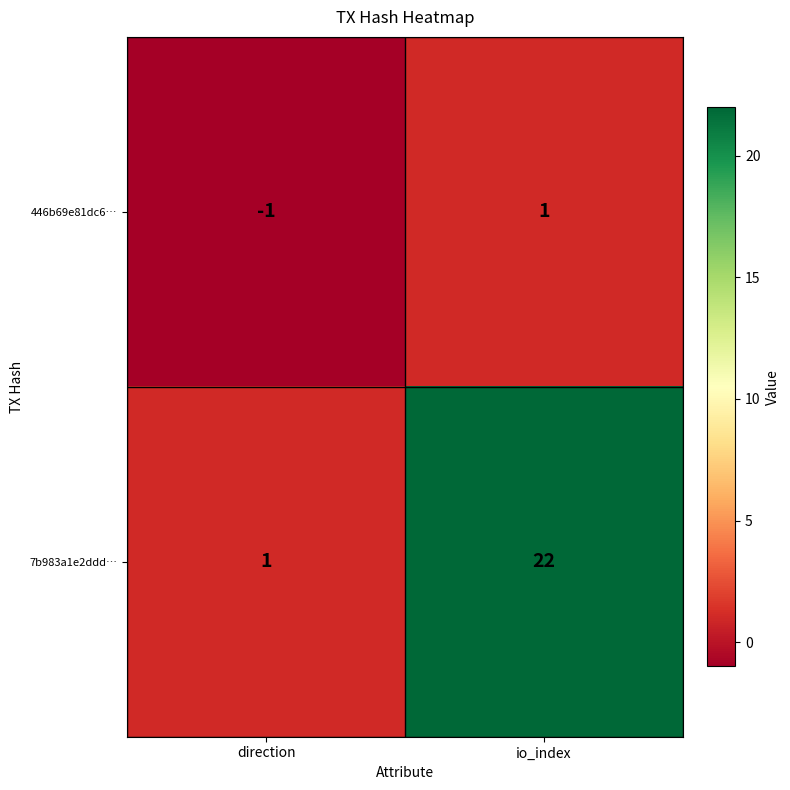

How many data points does each series have?

2